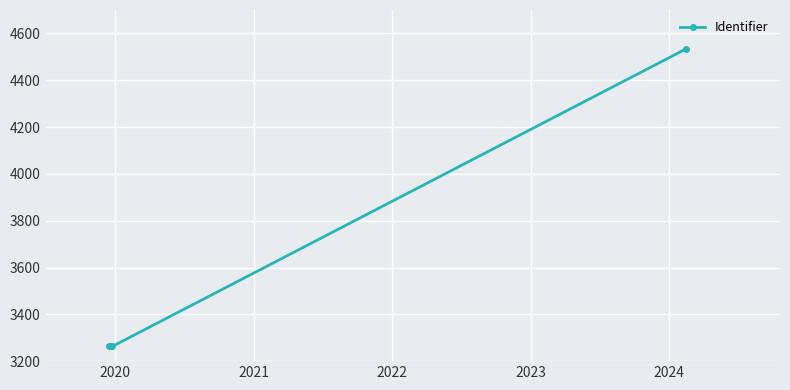

What is the minimum value shown in the chart?

3262813